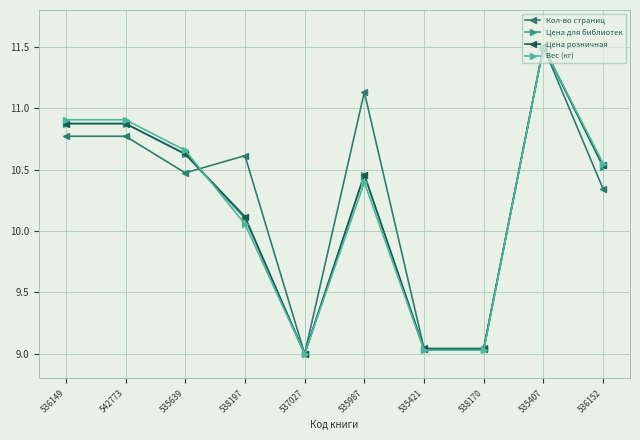

How many data points in Цена для библиотек are less than 10?

3